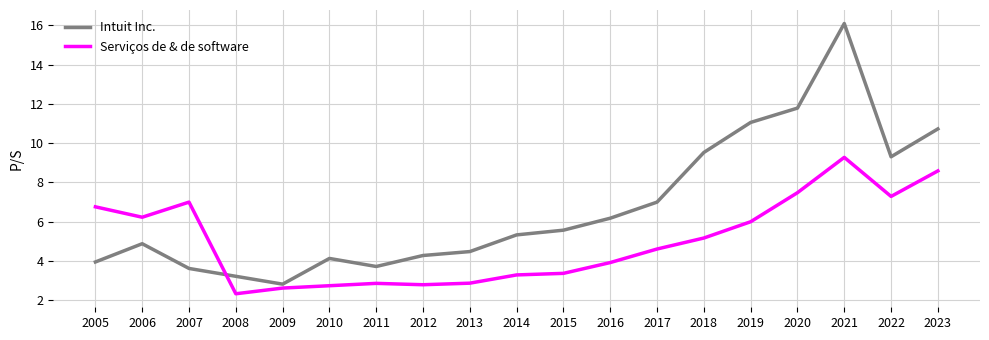

In Serviços de & de software, how many points are higher than both neighbors (excluding endpoints)?

3